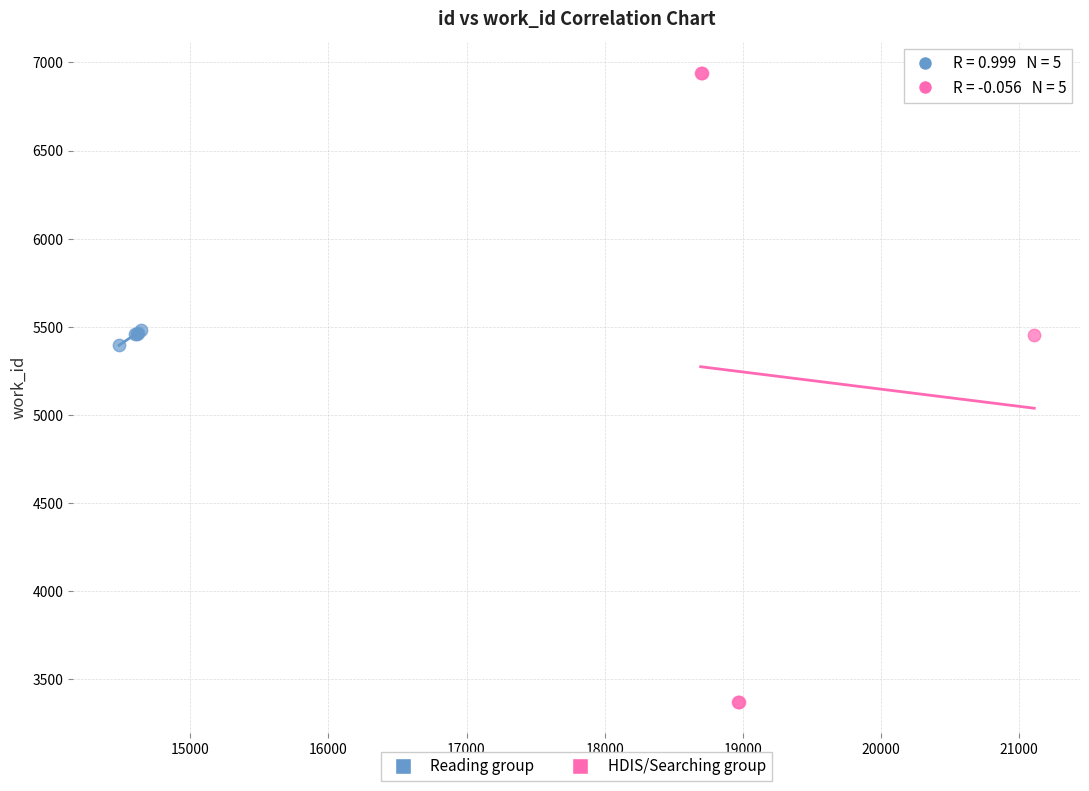

Which series has the largest Y range (max minus min)?

HDIS/Searching group